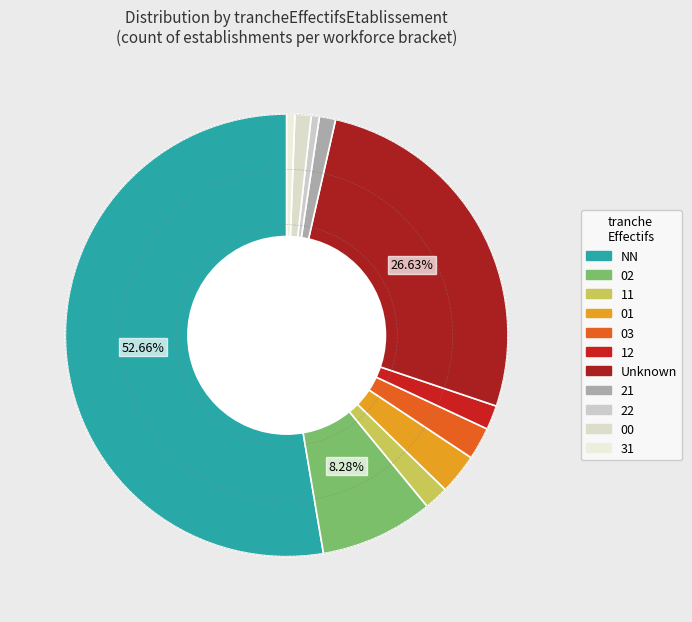

Count the number of slices in the pie.

11